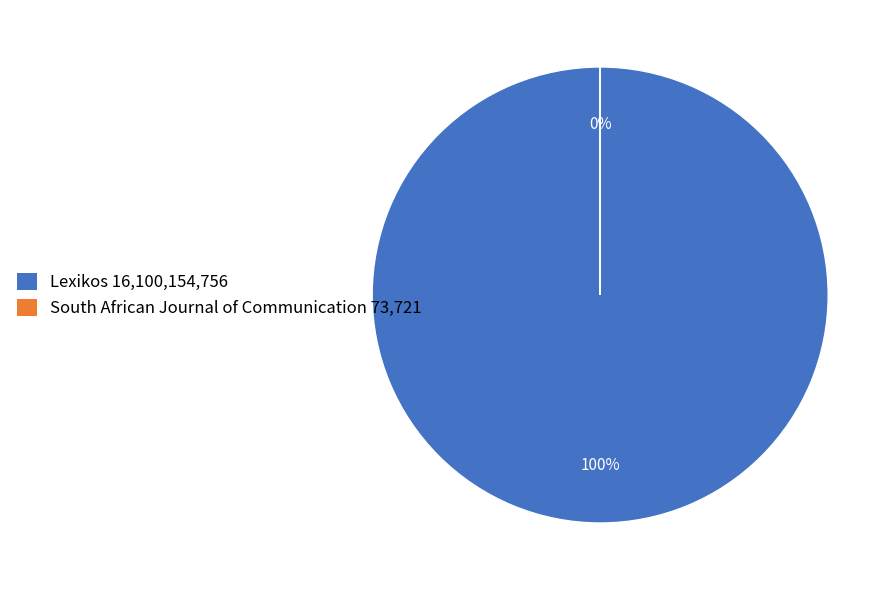

To the nearest percent, what is the difference between the Lexikos and South African Journal of Communication slice percentages?

100%